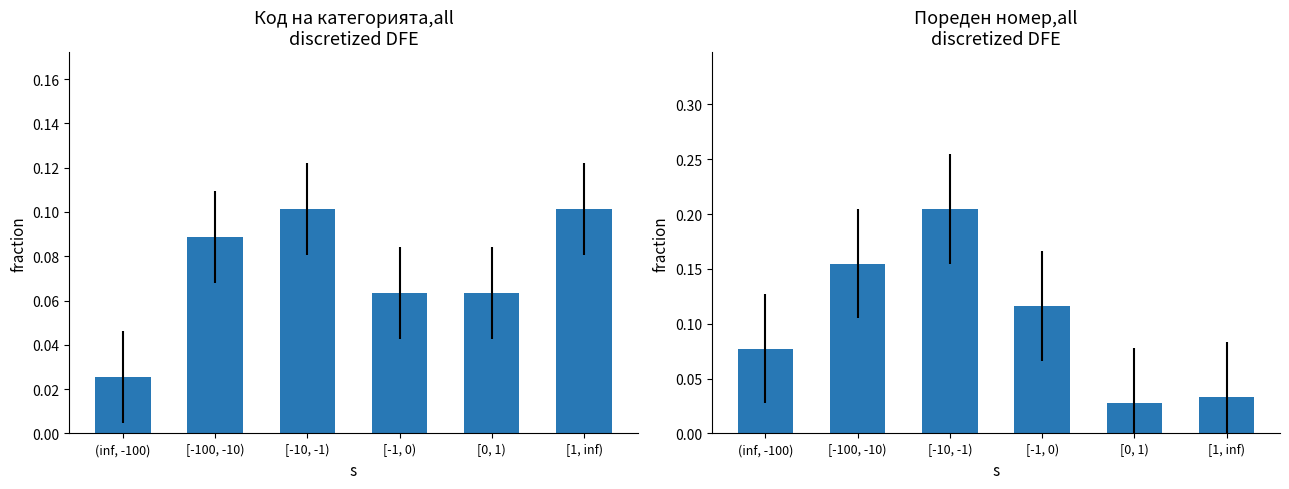

Which series has the largest total across all categories?

Пореден номер